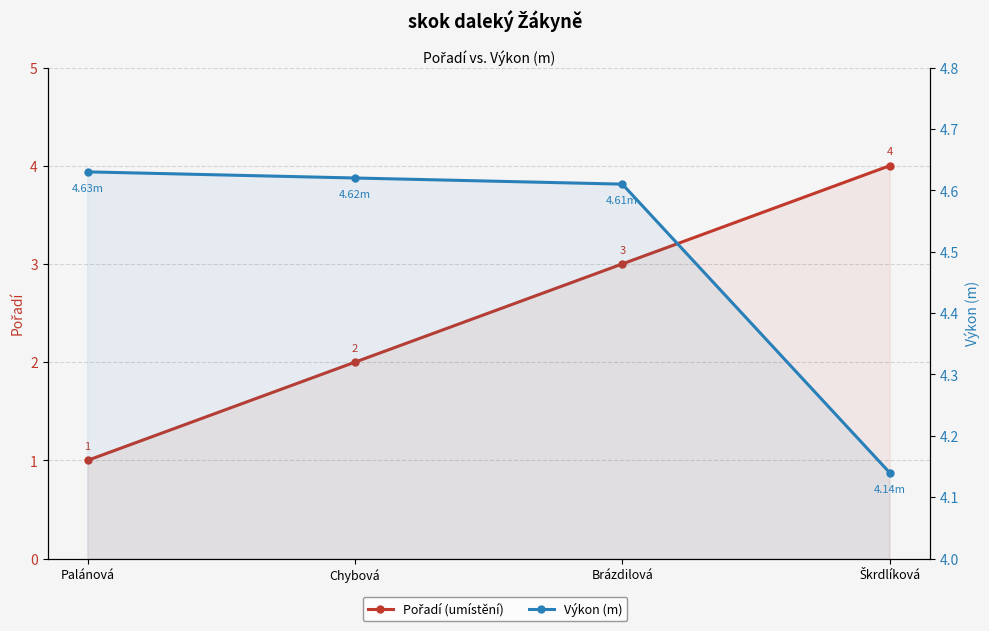

What are all the series names shown in the legend?

Pořadí, Výkon (m)